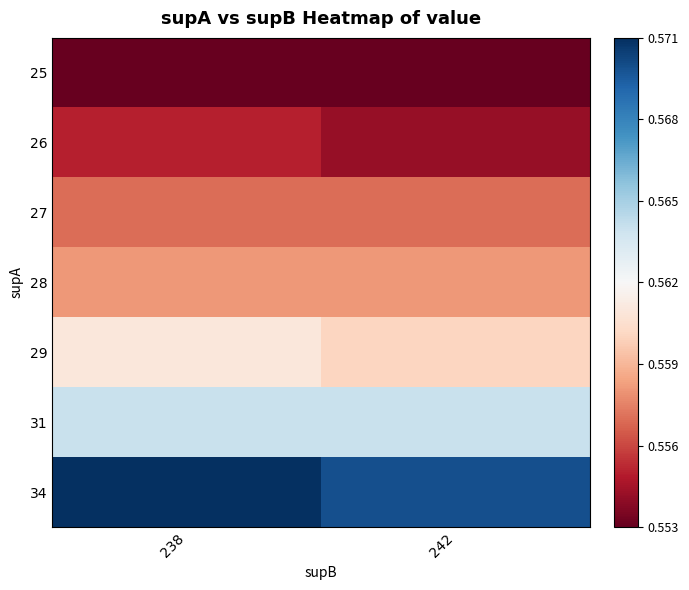

Which series changed the most between 238 and 242?

34